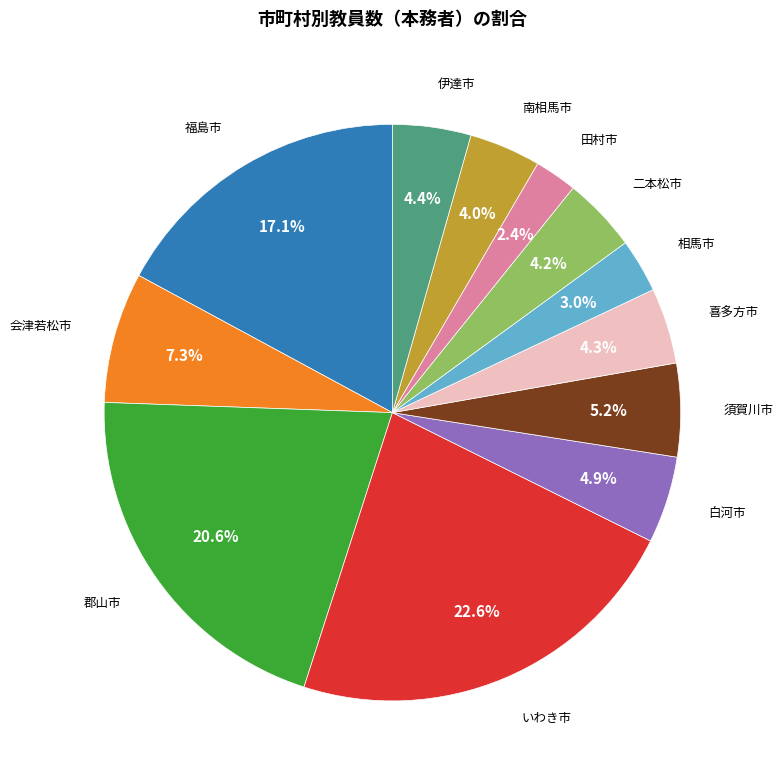

The 郡山市 slice represents 21% of the pie. True or false?

True